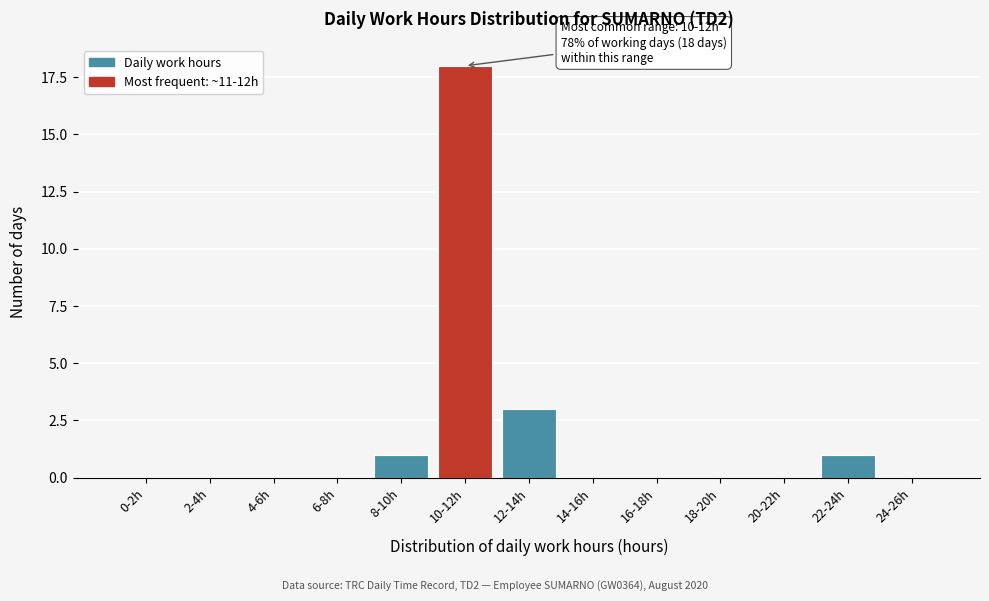

Reading left to right, what are all the values shown in this chart?

0-2h=0	2-4h=0	4-6h=0	6-8h=0	8-10h=1	10-12h=18	12-14h=3	14-16h=0	16-18h=0	18-20h=0	20-22h=0	22-24h=1	24-26h=0